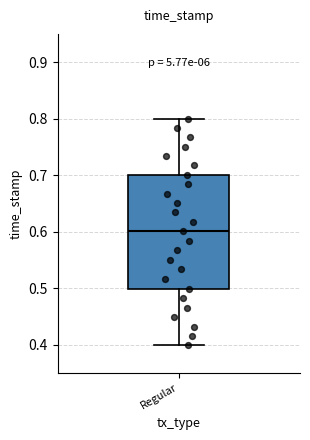

Transcribe this box plot: give where the median line is, the range the box spans, and where the two whiskers end, as read against the y-axis. The values are not printed on the chart, so give them approximately, as read against the axis.

median 0.6, box 0.5 to 0.7, whiskers 0.4 to 0.8